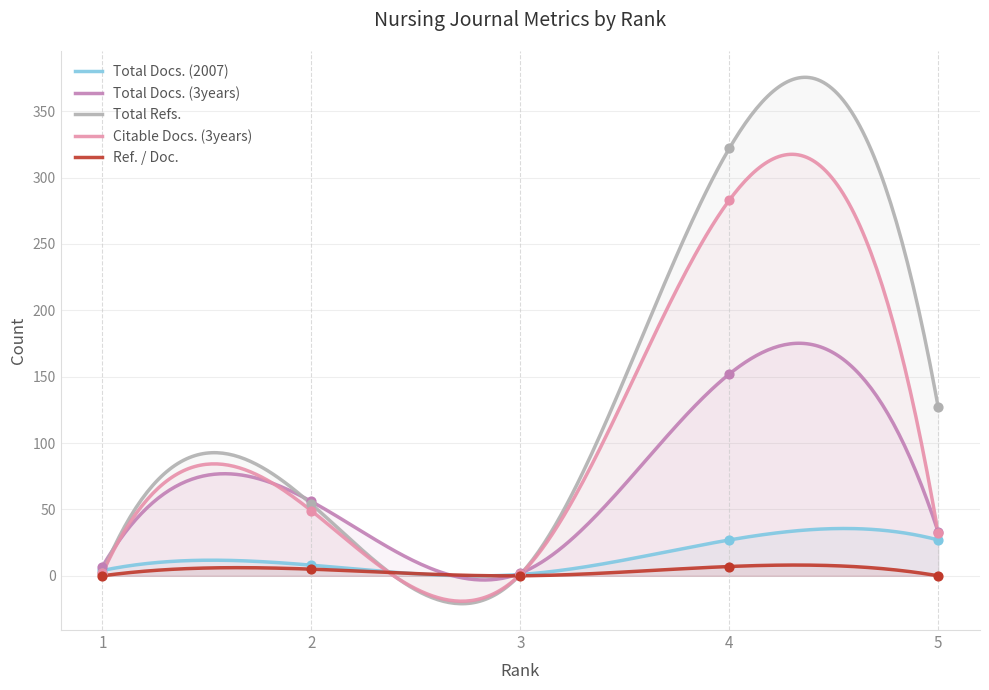

Is the value of Ref. / Doc. at 3 greater than the value of Total Docs. (3years) at 3?

No